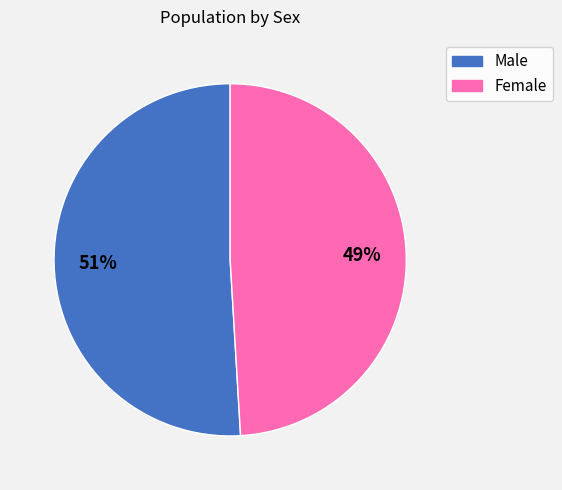

Combined, do Female and Male account for over 50%?

Yes